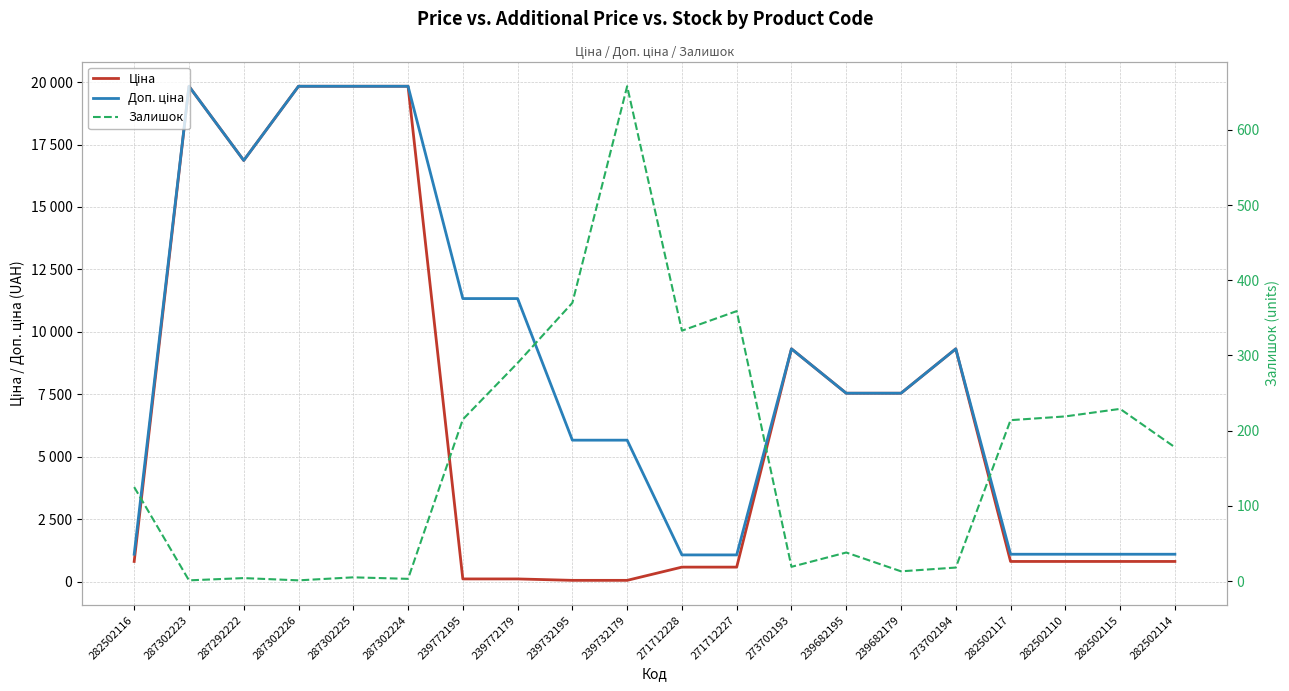

At how many categories does at least one series exceed 9549?

7